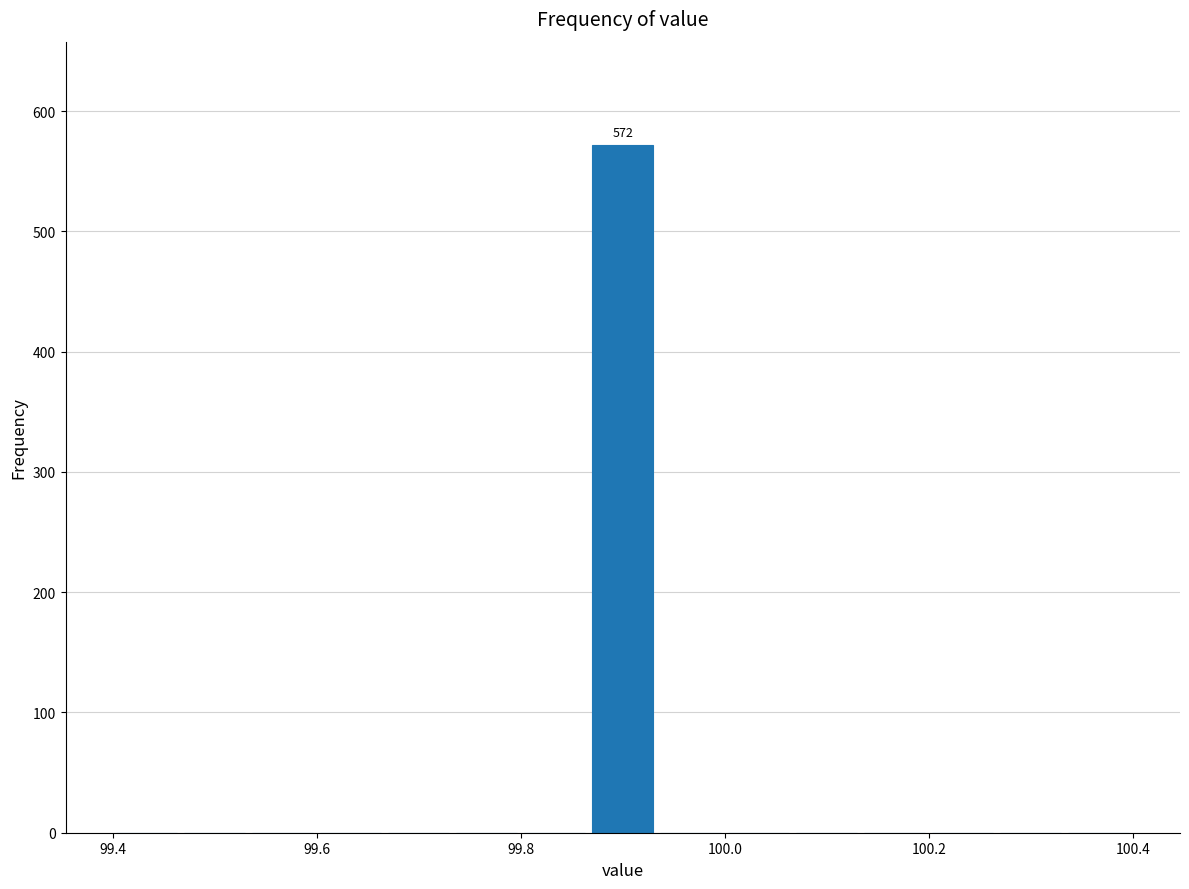

Read against the x-axis, roughly where is the centre of the tallest bar?

99.90